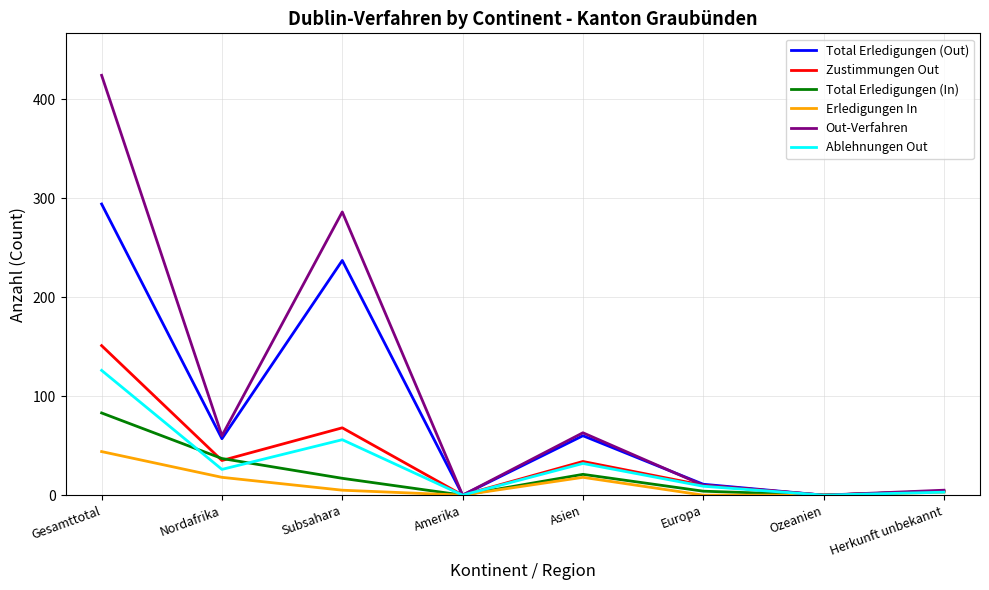

Rank the series by their maximum value, from lowest to highest.

Erledigungen In, Total Erledigungen (In), Ablehnungen Out, Zustimmungen Out, Total Erledigungen (Out), Out-Verfahren